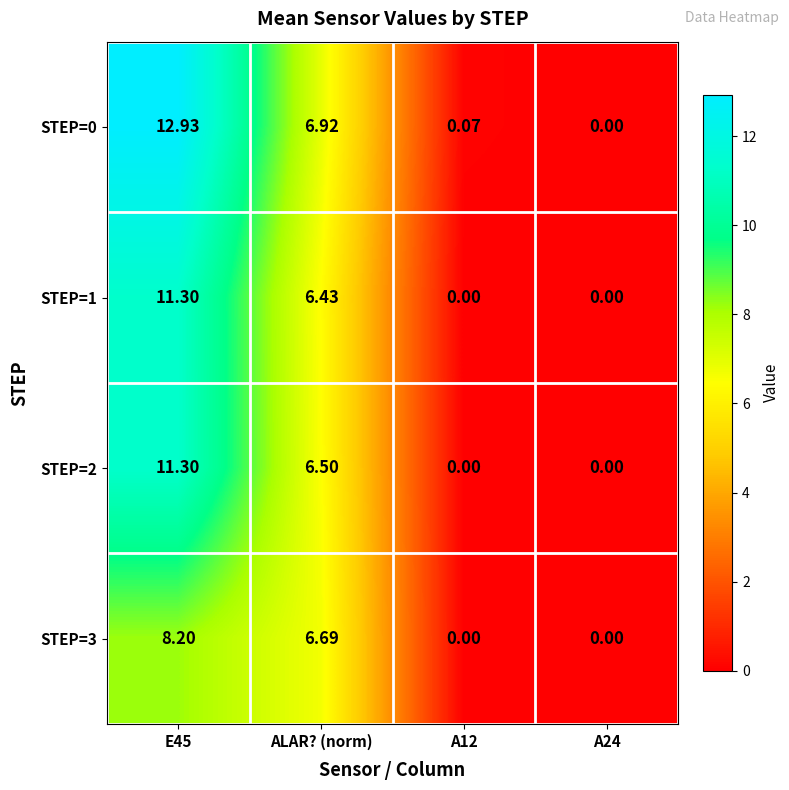

Where is STEP=3 nearest to the value 4?

ALAR? (norm)